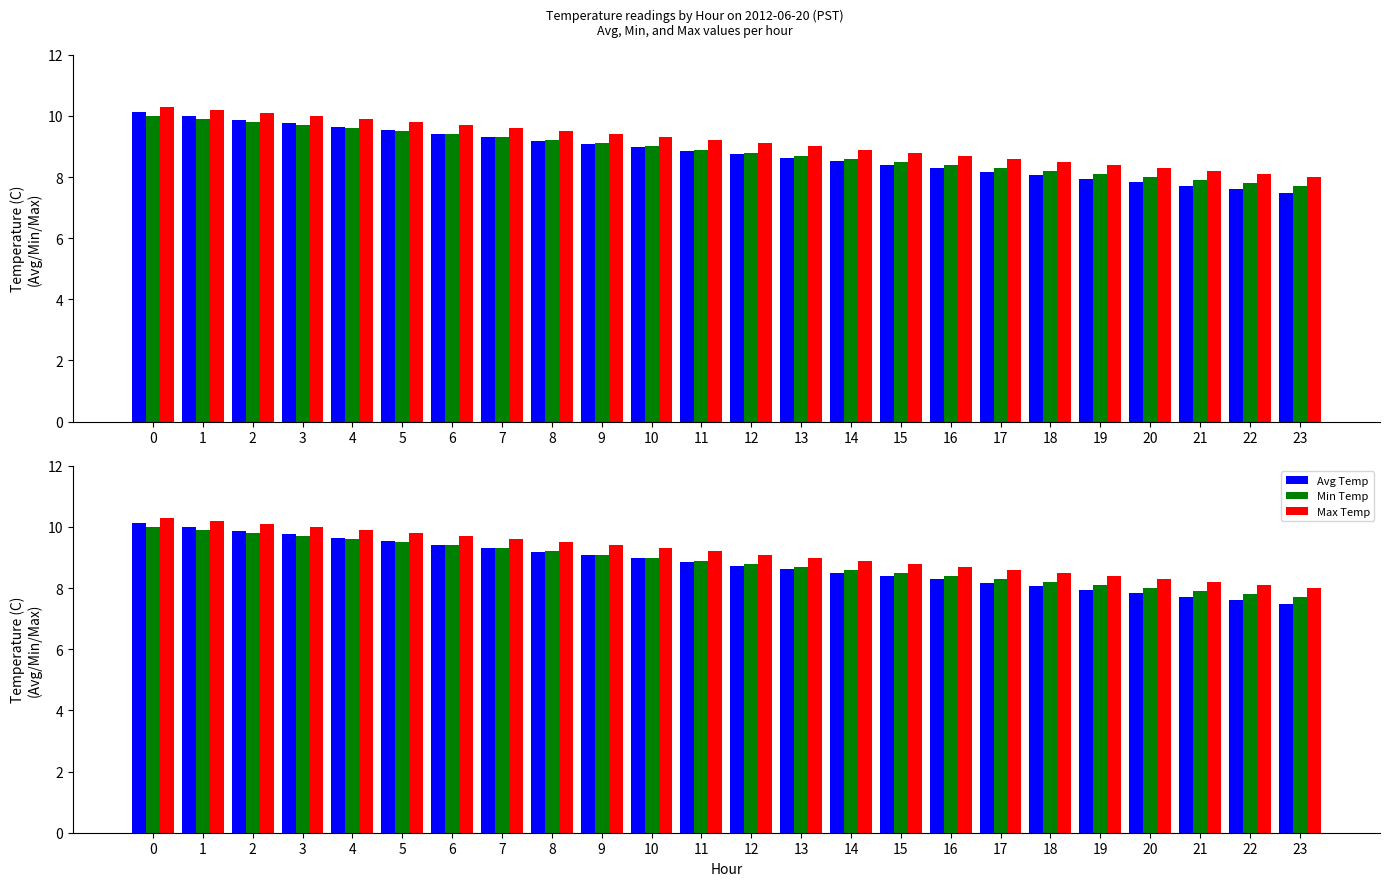

Reading right to left, list all the values displayed in this chart.

Avg Temp: 23=7.5	22=7.6	21=7.7	20=7.8	19=8.0	18=8.1	17=8.2	16=8.3	15=8.4	14=8.5	13=8.6	12=8.7	11=8.8	10=9.0	9=9.1	8=9.2	7=9.3	6=9.4	5=9.5	4=9.7	3=9.8	2=9.9	1=10.0	0=10.1
Min Temp: 23=7.7	22=7.8	21=7.9	20=8.0	19=8.1	18=8.2	17=8.3	16=8.4	15=8.5	14=8.6	13=8.7	12=8.8	11=8.9	10=9.0	9=9.1	8=9.2	7=9.3	6=9.4	5=9.5	4=9.6	3=9.7	2=9.8	1=9.9	0=10.0
Max Temp: 23=8.0	22=8.1	21=8.2	20=8.3	19=8.4	18=8.5	17=8.6	16=8.7	15=8.8	14=8.9	13=9.0	12=9.1	11=9.2	10=9.3	9=9.4	8=9.5	7=9.6	6=9.7	5=9.8	4=9.9	3=10.0	2=10.1	1=10.2	0=10.3
Avg Temp (lower): 23=7.5	22=7.6	21=7.7	20=7.8	19=8.0	18=8.1	17=8.2	16=8.3	15=8.4	14=8.5	13=8.6	12=8.7	11=8.8	10=9.0	9=9.1	8=9.2	7=9.3	6=9.4	5=9.5	4=9.7	3=9.8	2=9.9	1=10.0	0=10.1
Min Temp (lower): 23=7.7	22=7.8	21=7.9	20=8.0	19=8.1	18=8.2	17=8.3	16=8.4	15=8.5	14=8.6	13=8.7	12=8.8	11=8.9	10=9.0	9=9.1	8=9.2	7=9.3	6=9.4	5=9.5	4=9.6	3=9.7	2=9.8	1=9.9	0=10.0
Max Temp (lower): 23=8.0	22=8.1	21=8.2	20=8.3	19=8.4	18=8.5	17=8.6	16=8.7	15=8.8	14=8.9	13=9.0	12=9.1	11=9.2	10=9.3	9=9.4	8=9.5	7=9.6	6=9.7	5=9.8	4=9.9	3=10.0	2=10.1	1=10.2	0=10.3